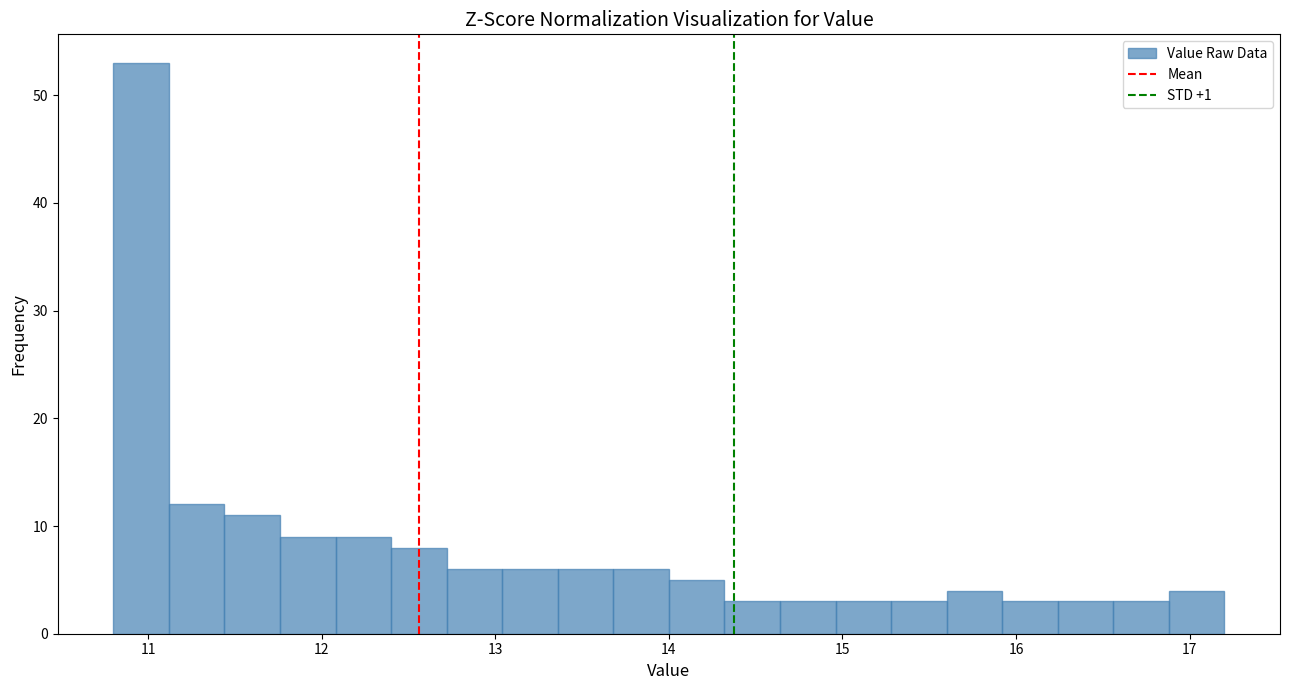

Around what value on the x-axis is the tallest bar? Give the approximate position of its centre, as read against the axis.

11.0